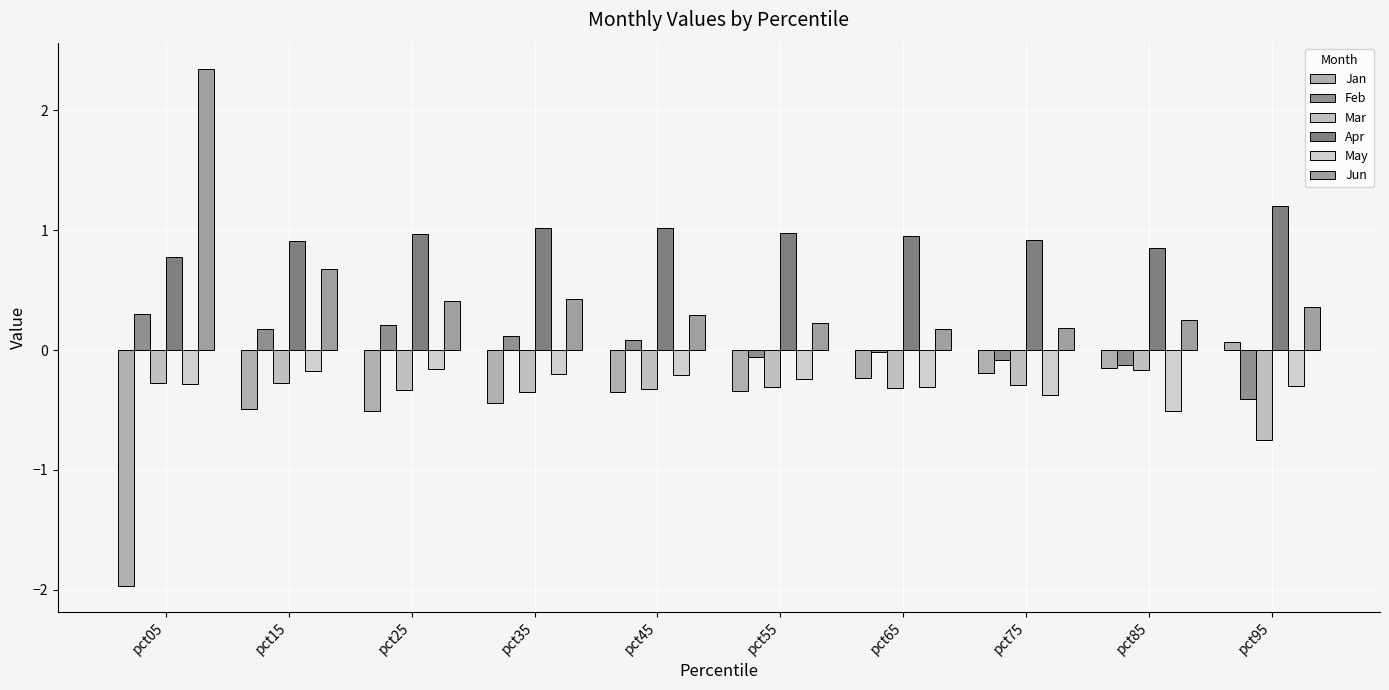

How many bars are there in total?

60